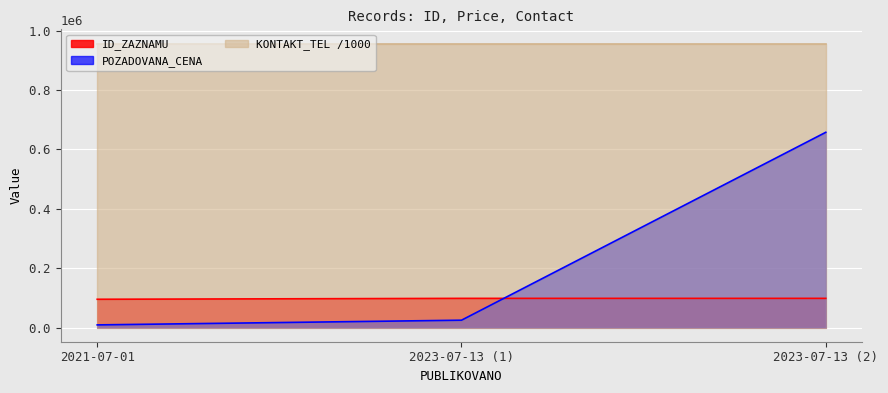

How many series are shown in this chart?

3